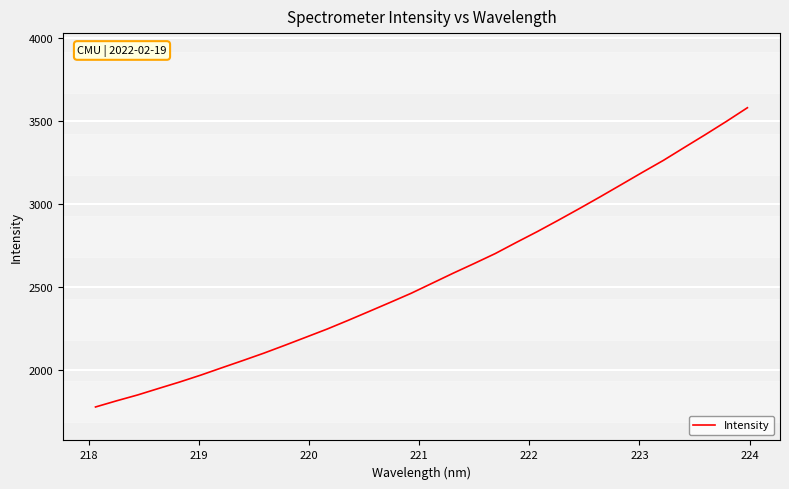

What is the greatest value displayed?

3578.9